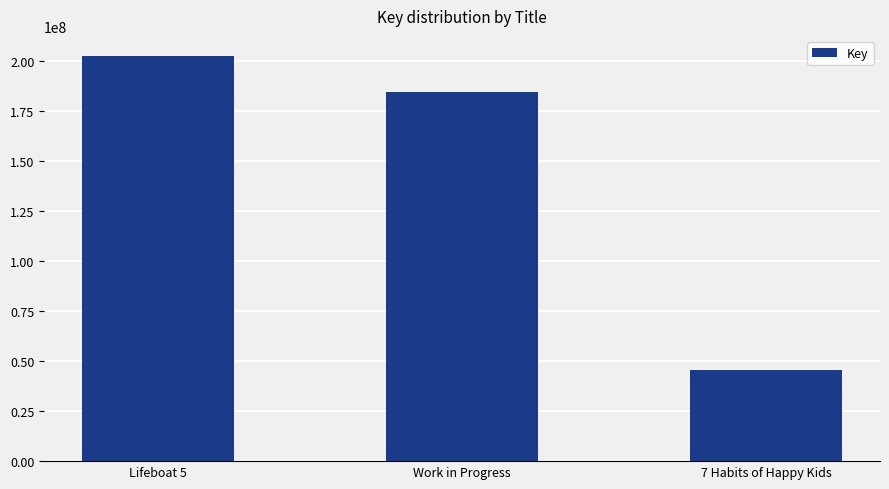

What is the maximum value shown in the chart?

202663137